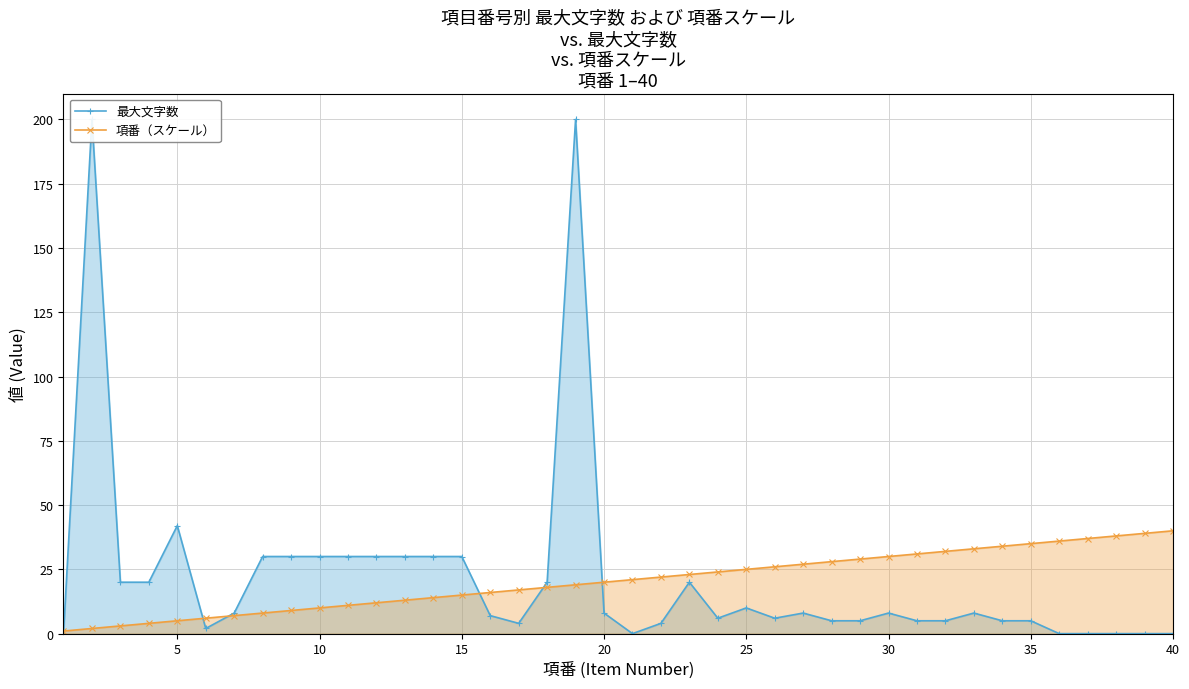

Does the chart display data point markers on the line(s)?

Yes